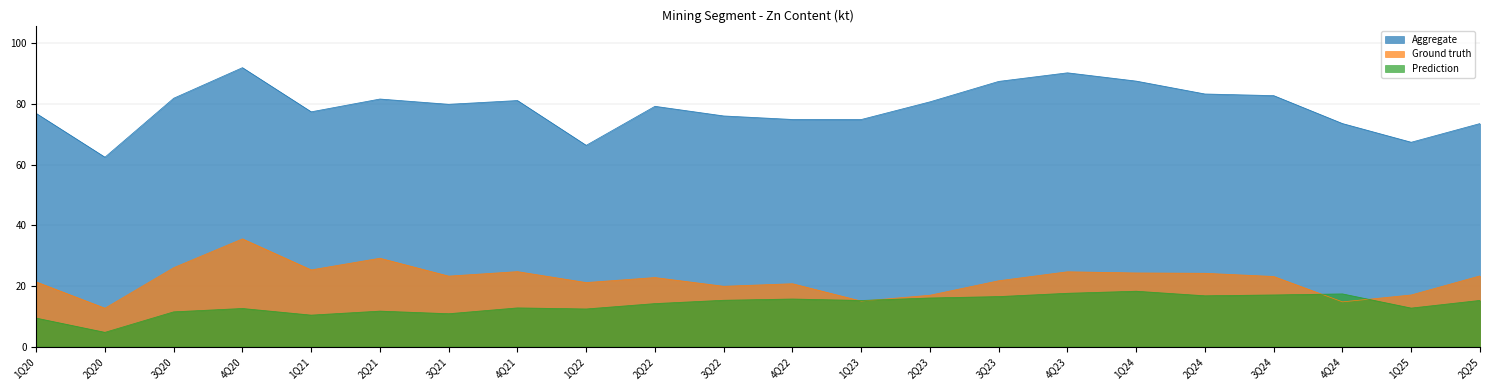

What is the total value across all series at 4Q21?

118.5